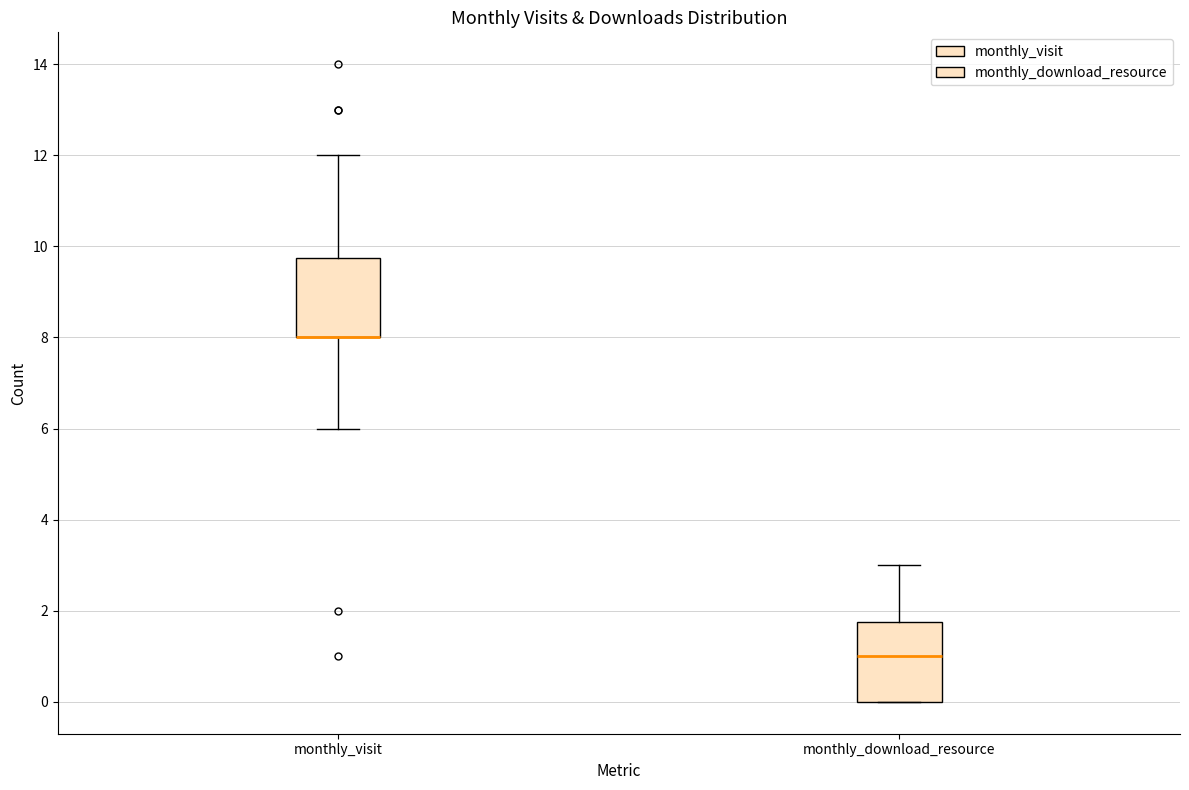

Reading left to right, transcribe this box plot: for each box, give where its median line is, the range the box spans, and where its two whiskers end, as read against the y-axis. The values are not printed on the chart, so give them approximately, as read against the axis.

monthly_visit: median 8.0 (drawn on the box's lower edge), box 8.0 to 9.8, whiskers 6.0 to 12.0
monthly_download_resource: median 1.0, box 0.0 to 1.8, whiskers 0.0 to 3.0